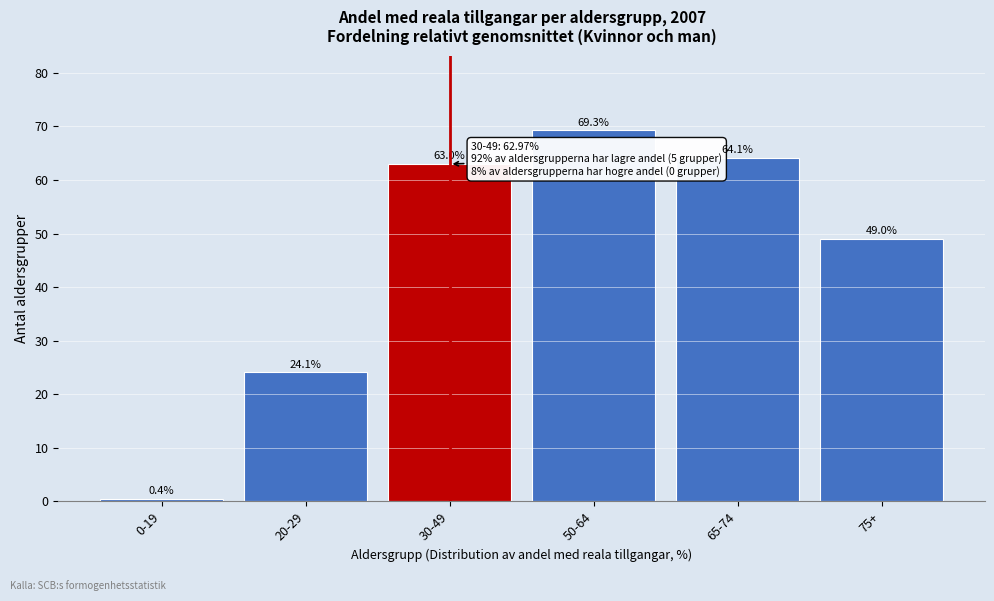

Reading left to right, what are all the values shown in this chart?

0.4	24.1	63.0	69.3	64.1	49.0